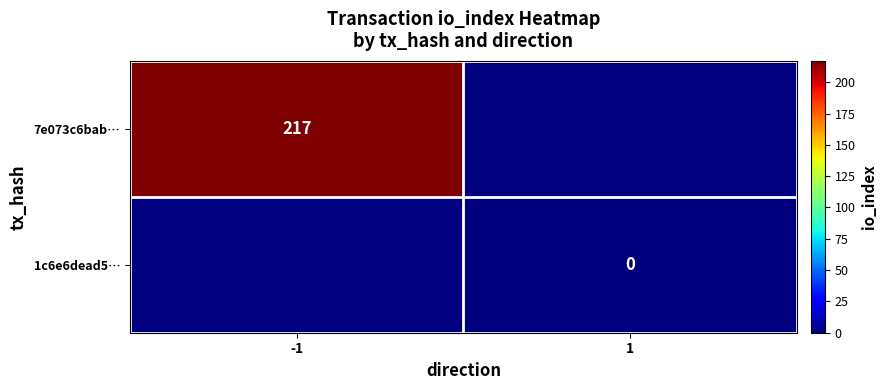

True or false: 7e073c6bab… has a value of 325 at -1.

False